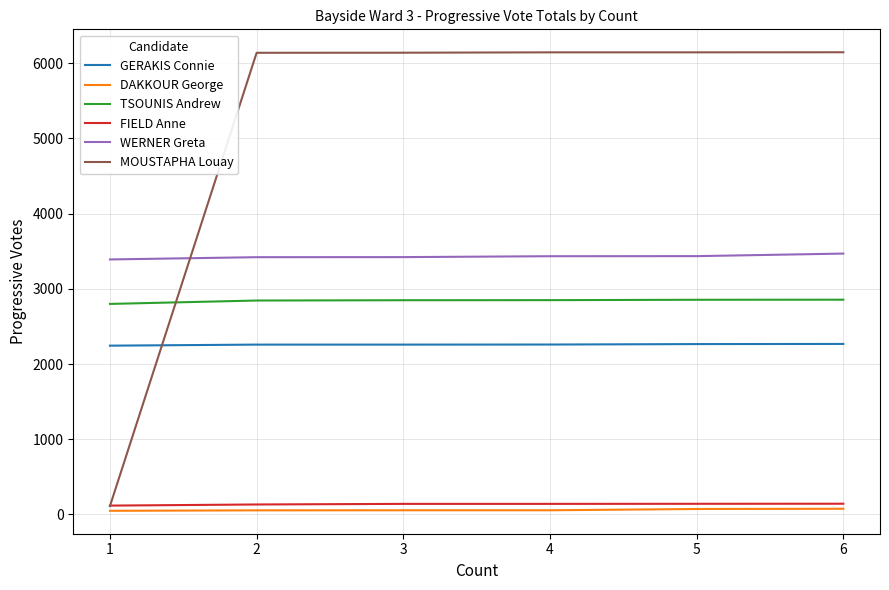

What is the smallest value displayed?

49